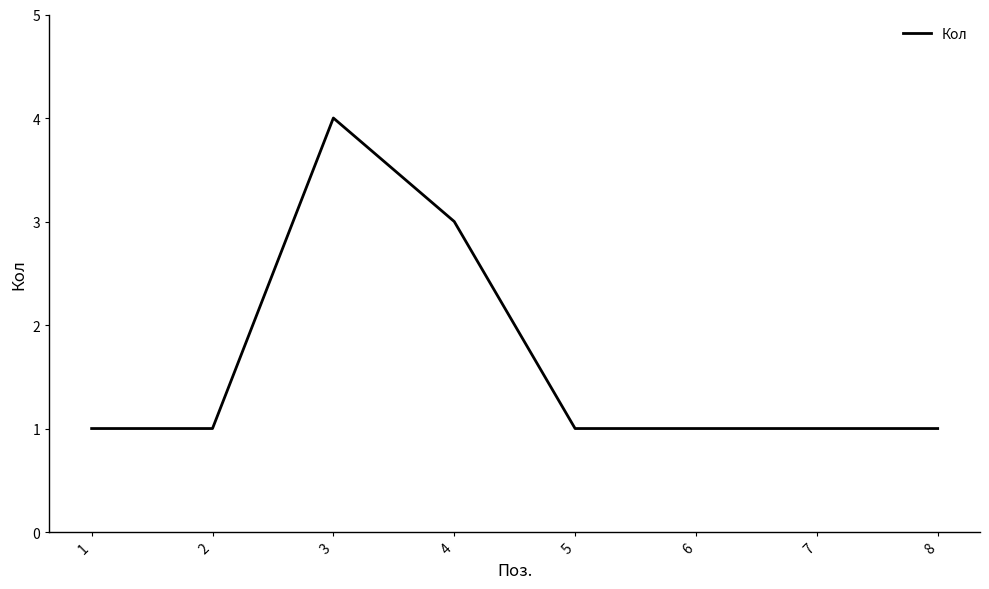

What is the sum of all values?

13